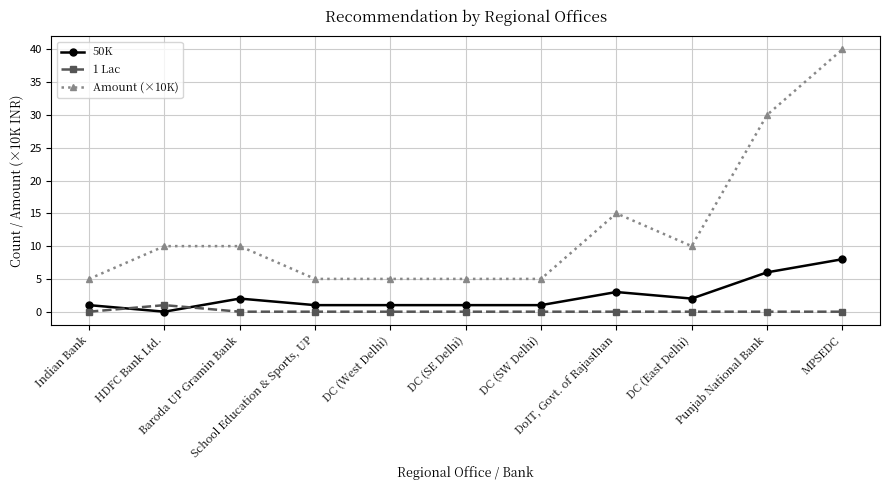

True or false: 50K and 1 Lac cross at least once.

True